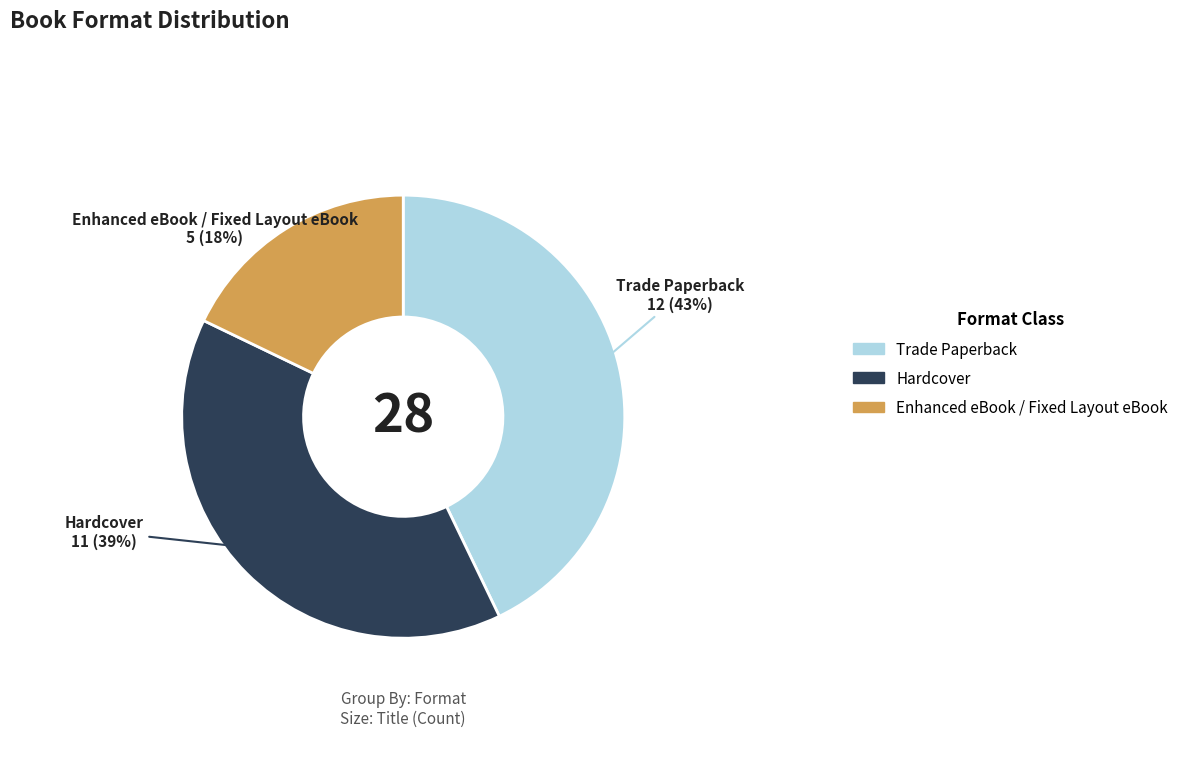

How many slices are in this pie chart?

3